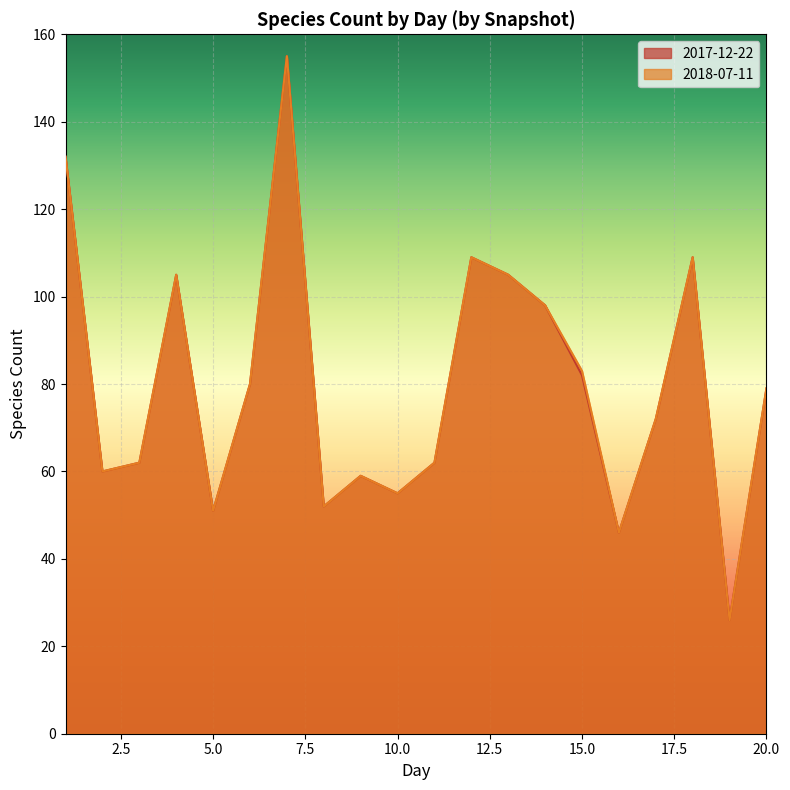

List the series in order of their peak value, highest first.

2017-12-22, 2018-07-11